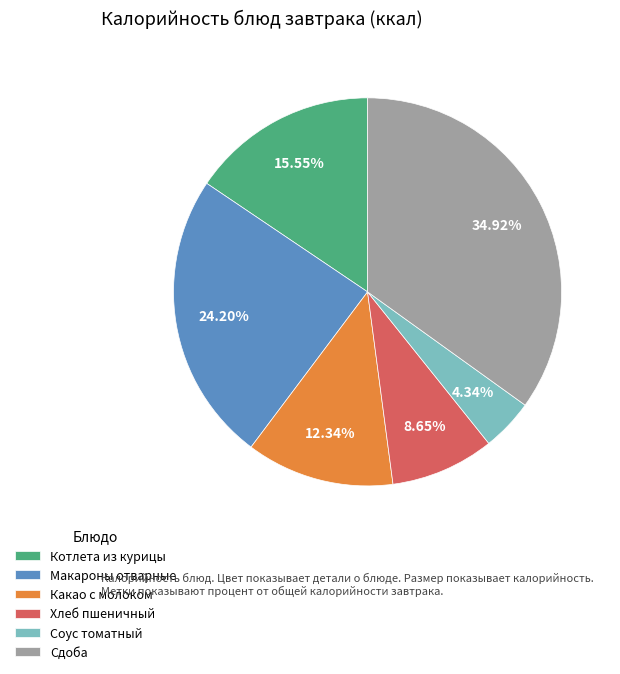

To the nearest percent, what is the difference between the largest and smallest slice percentages?

31%